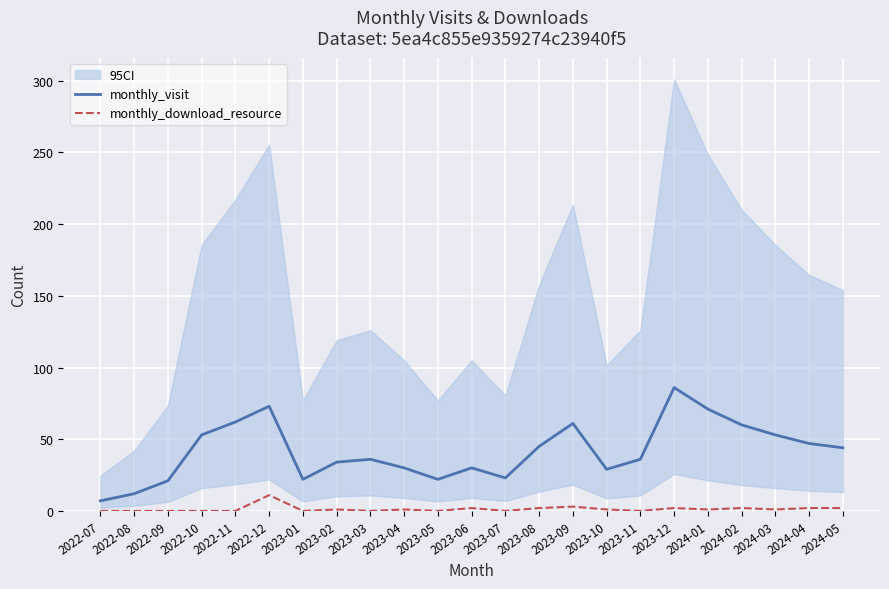

Which series has the largest range (max minus min)?

monthly_visit